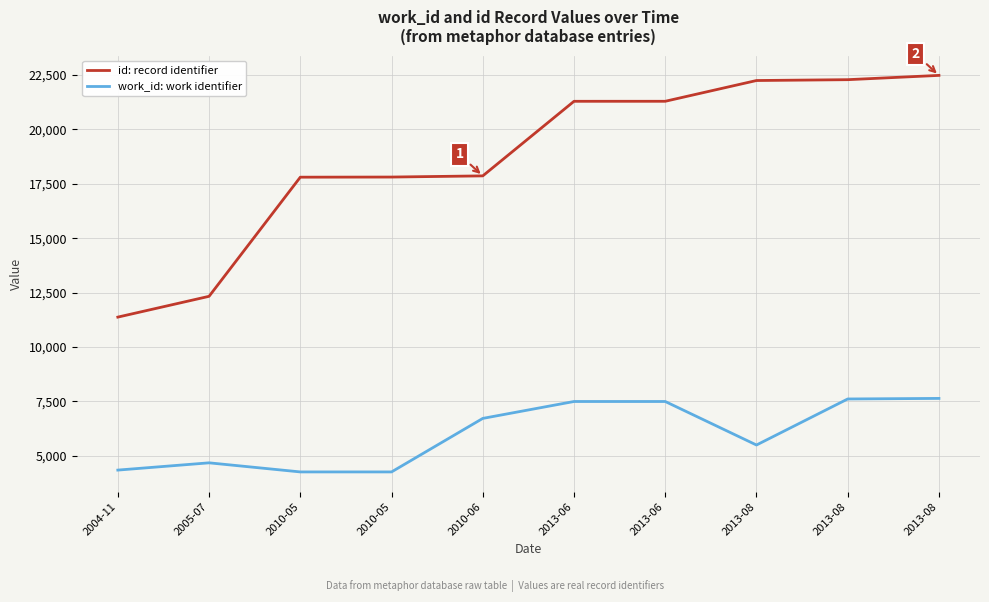

What are all the series names shown in the legend?

id: record identifier, work_id: work identifier